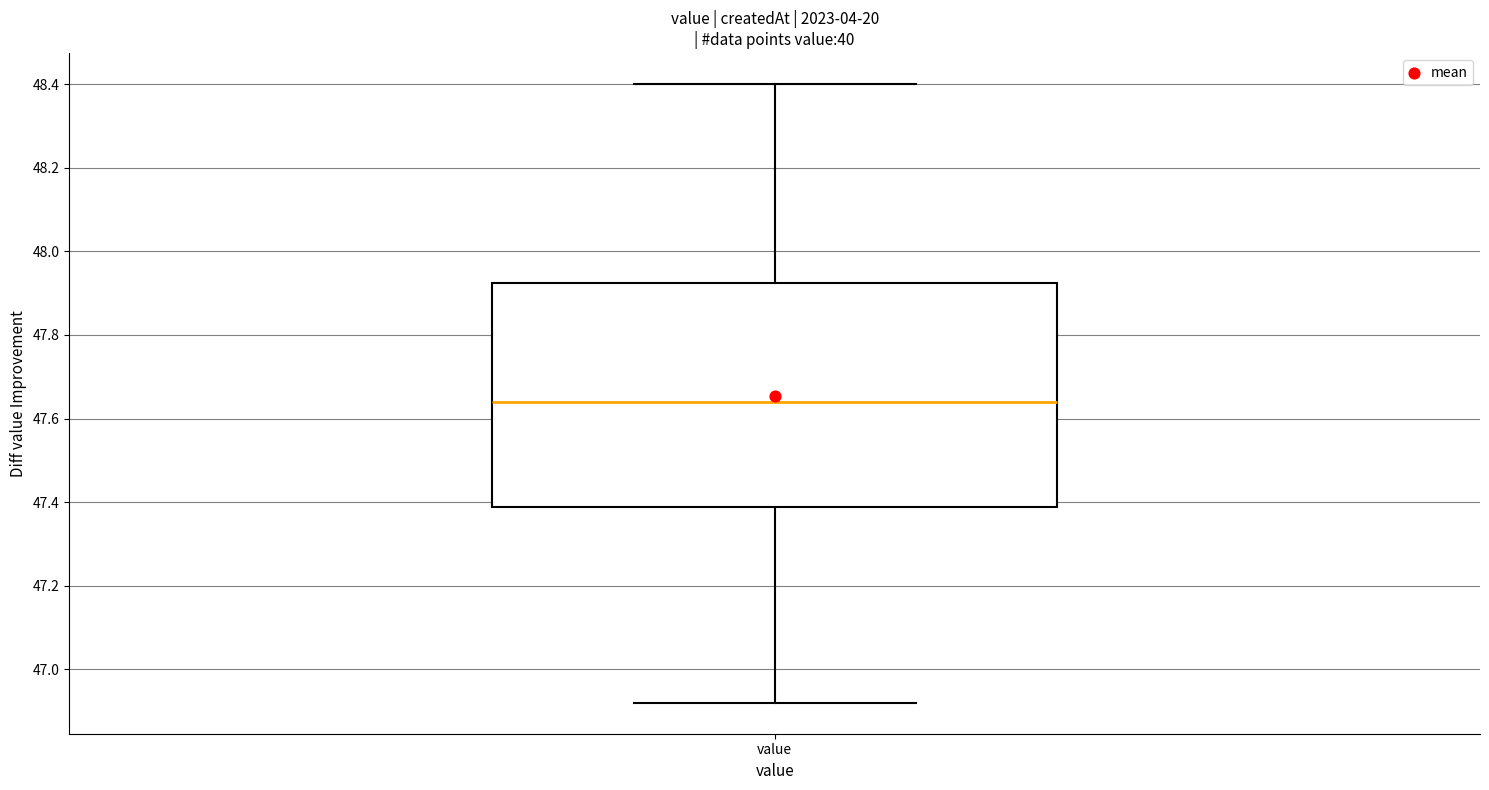

Read this box plot against the y-axis: the position of the median line, the range covered by the box, and the ends of both whiskers. The values are not printed on the chart, so give them approximately, as read against the axis.

median 47.64, box 47.38 to 47.92, whiskers 46.92 to 48.40